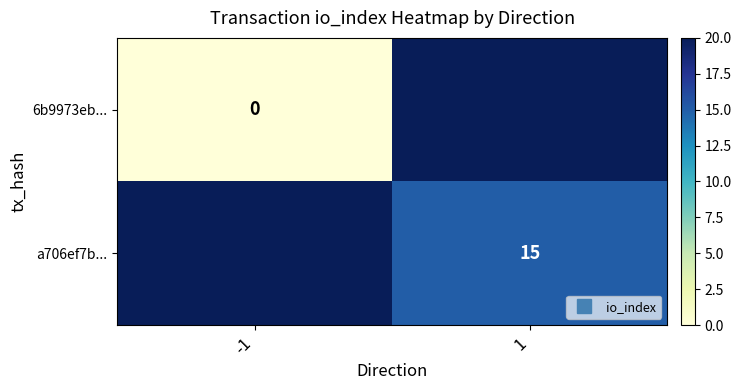

Where is a706ef7b... nearest to the value 20?

-1